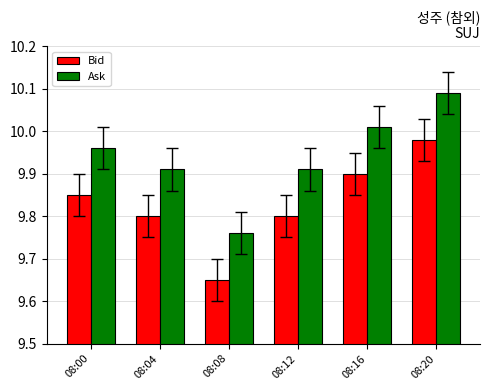

The value of Ask at 08:16 is 14.6. True or false?

False